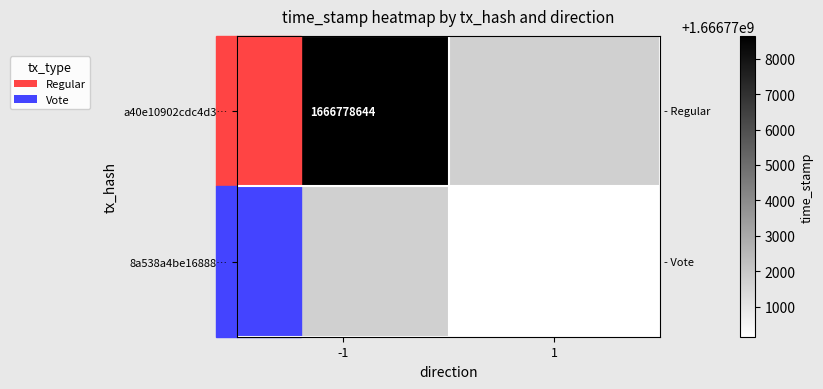

The 8a538a4be16888… series shows 2252846653 at 1. True or false?

False